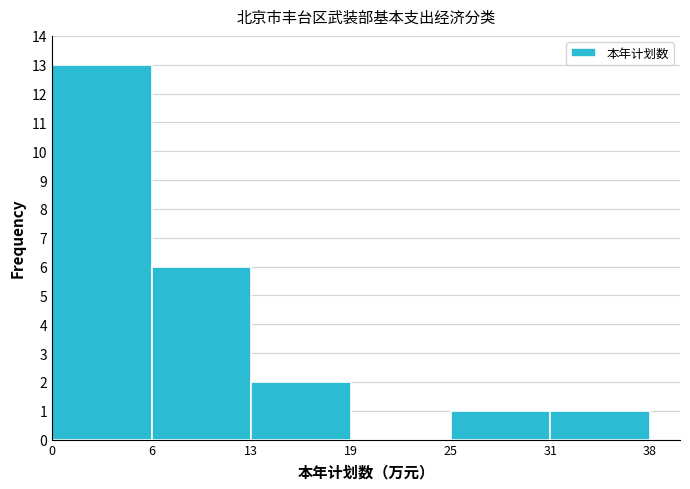

Reading left to right, transcribe all the data shown in this chart.

0=13	6=6	13=2	19=0	25=1	38=1